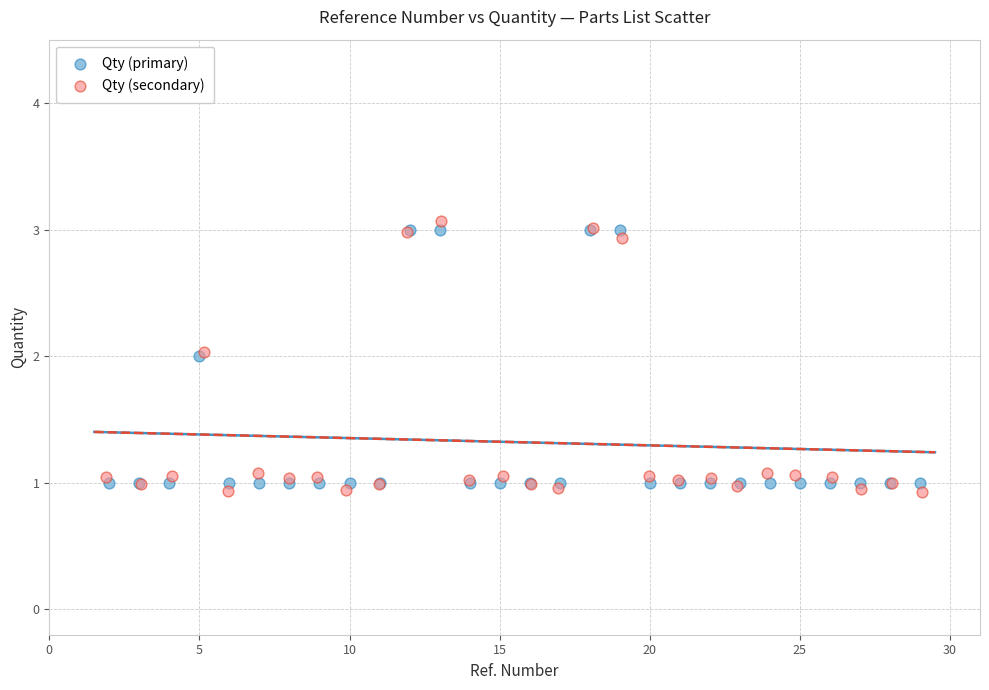

Which series contains the lowest Y value?

Qty (secondary)